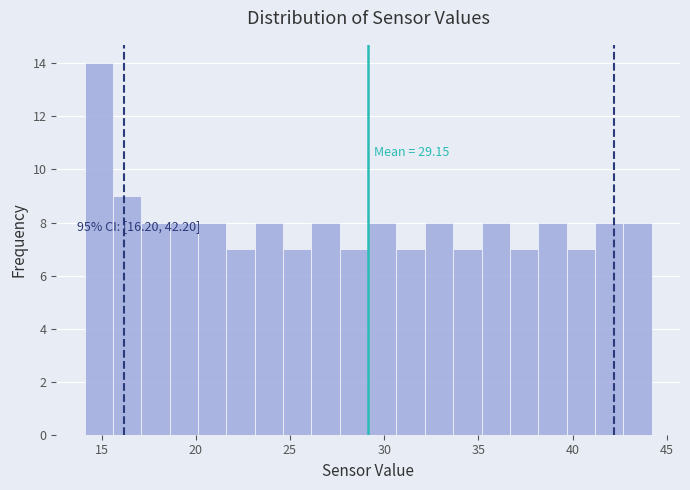

Read against the x-axis, roughly where is the centre of the tallest bar?

15.0